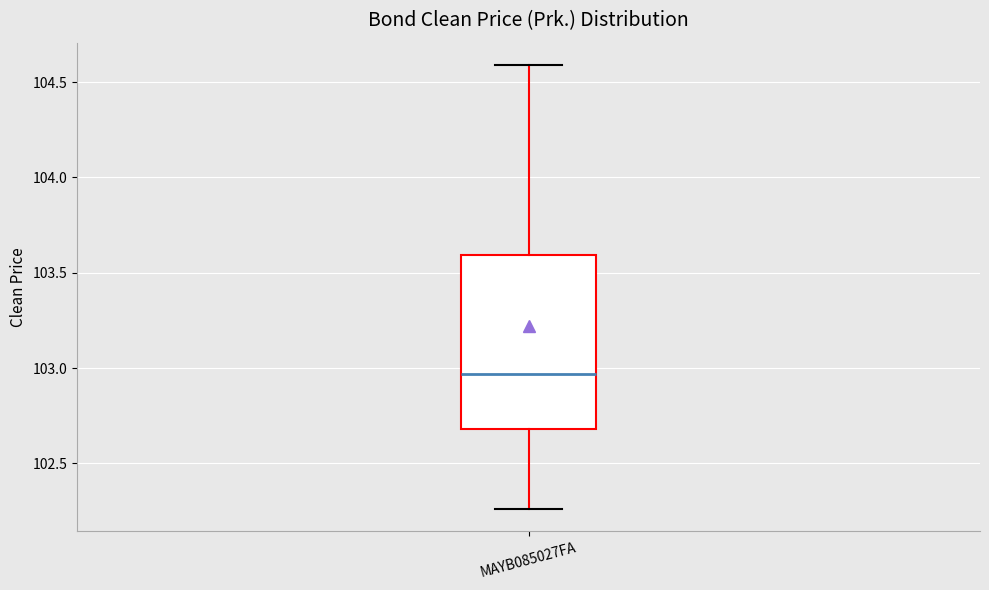

Transcribe this box plot: give where the median line is, the range the box spans, and where the two whiskers end, as read against the y-axis. The values are not printed on the chart, so give them approximately, as read against the axis.

median 102.95, box 102.70 to 103.60, whiskers 102.25 to 104.60